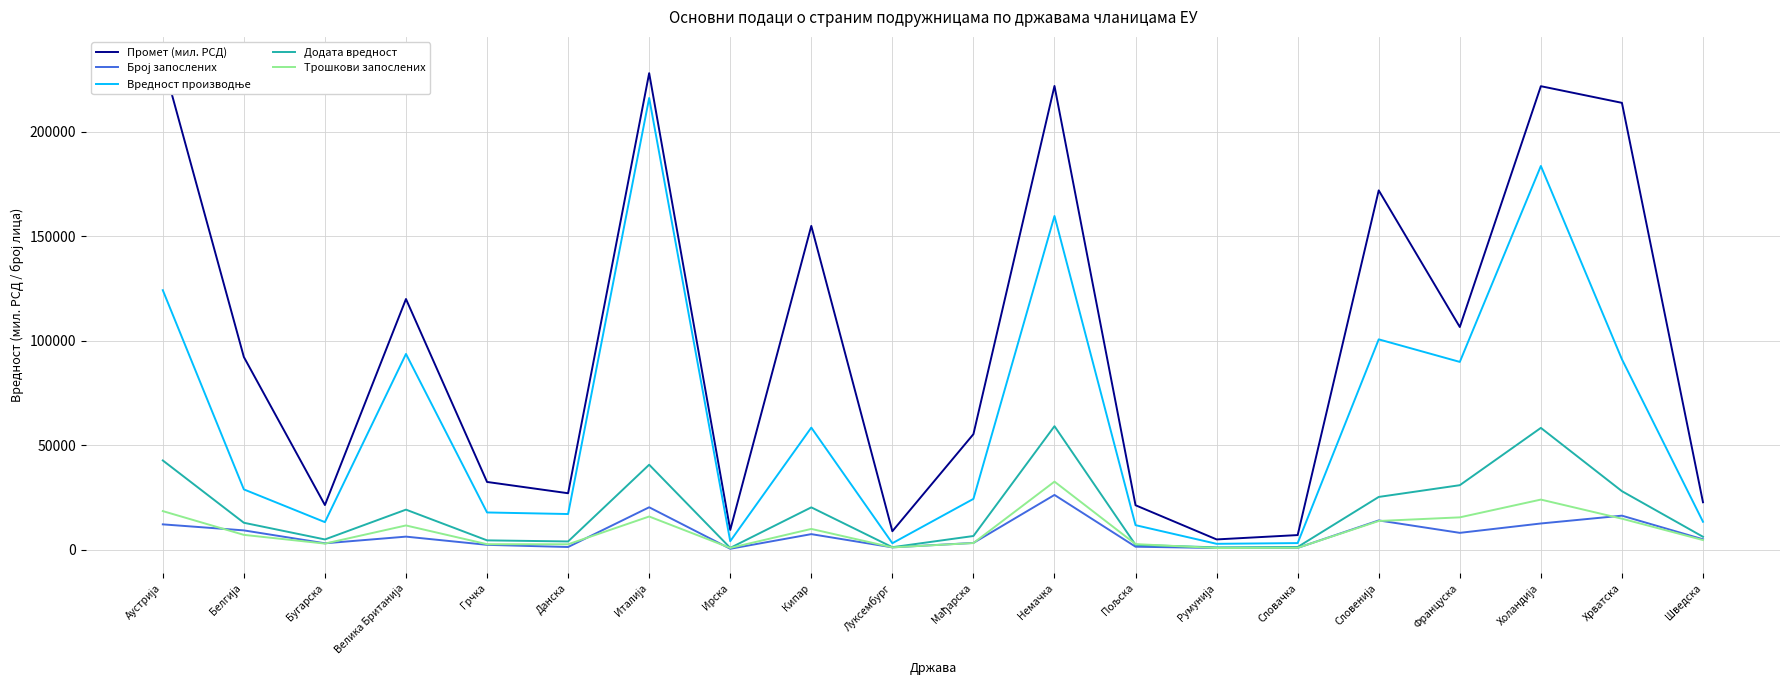

What position from the right is Шведска?

1